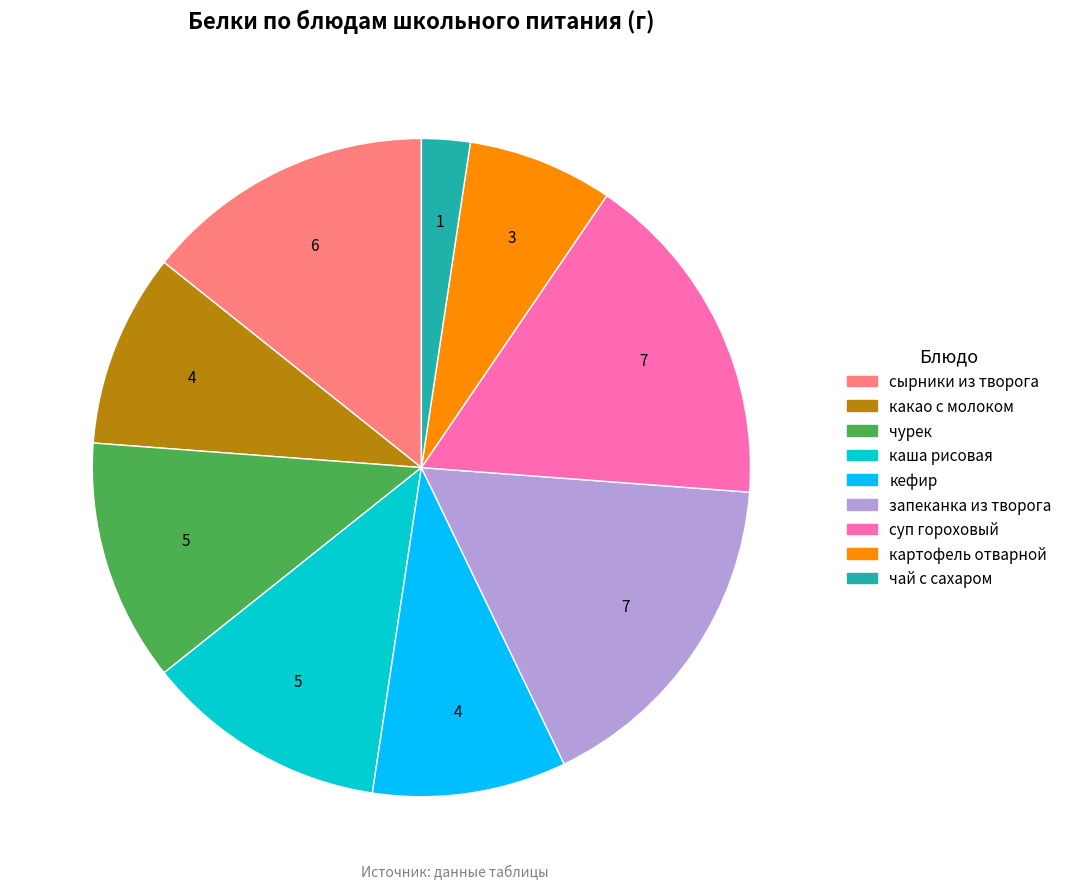

How many segments does this pie chart have?

9